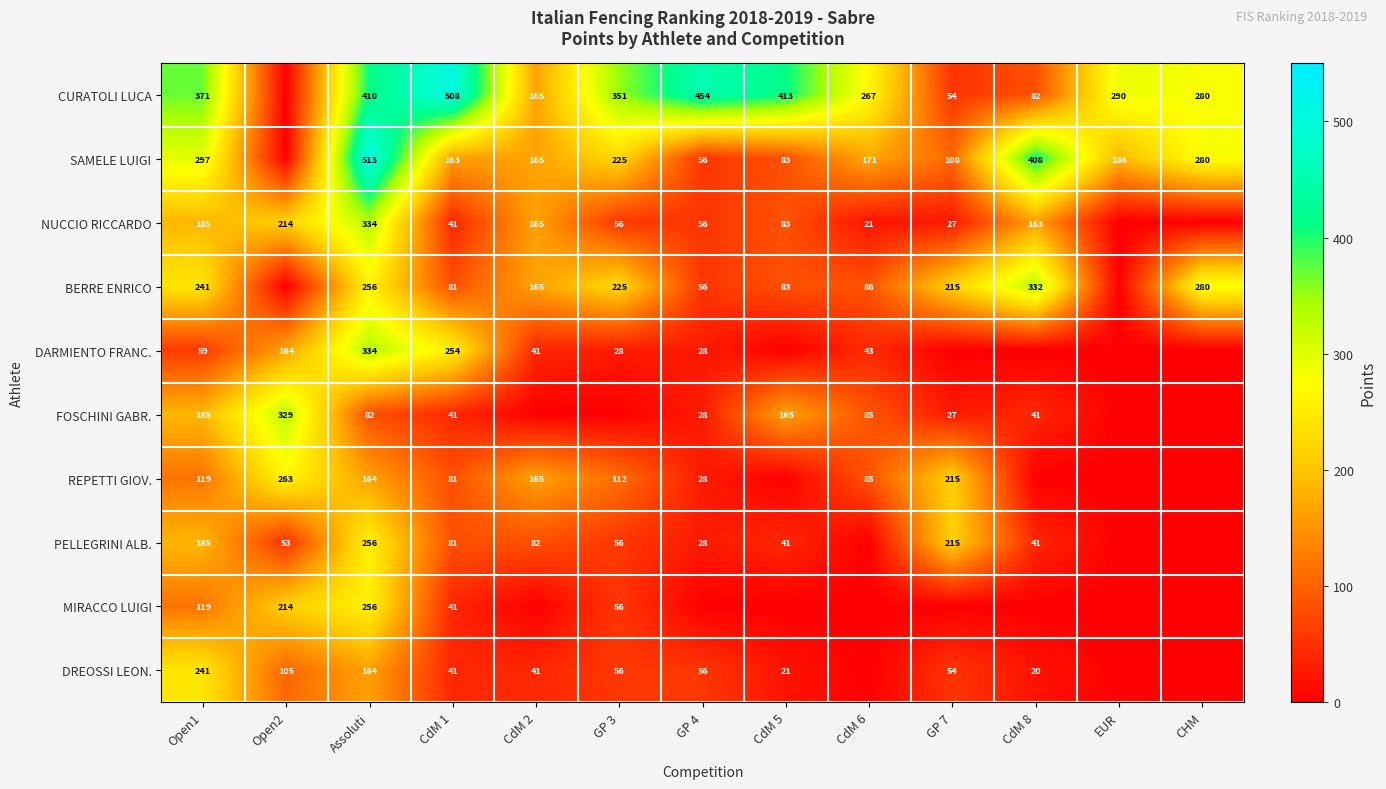

What is the spread (max minus min) of values at Assoluti?

431